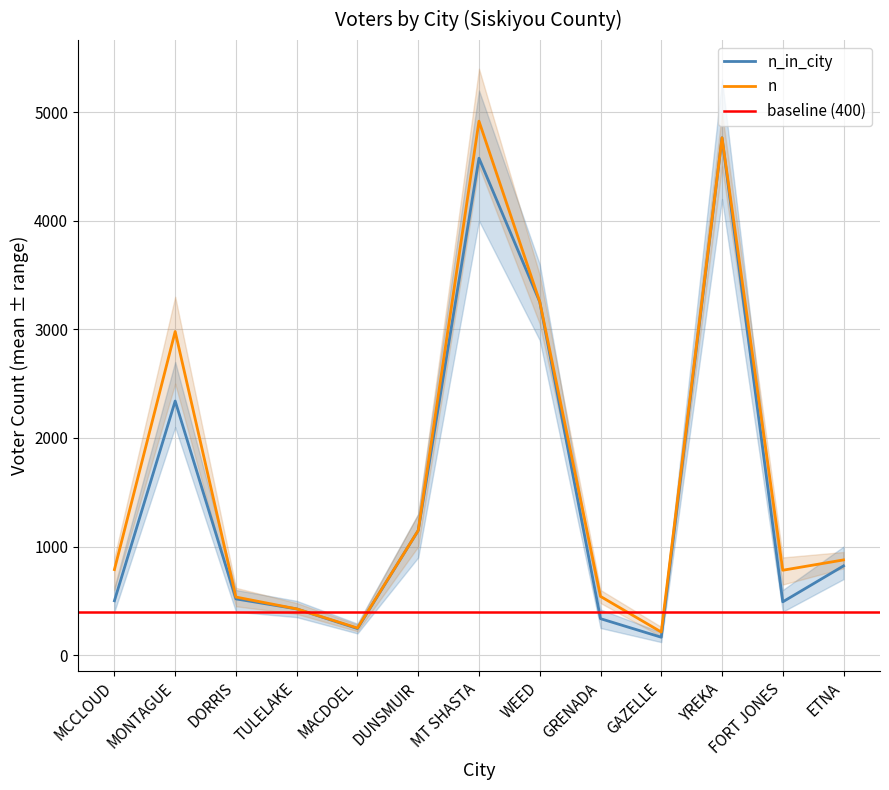

At which label does n_in_city first exceed 518?

MONTAGUE